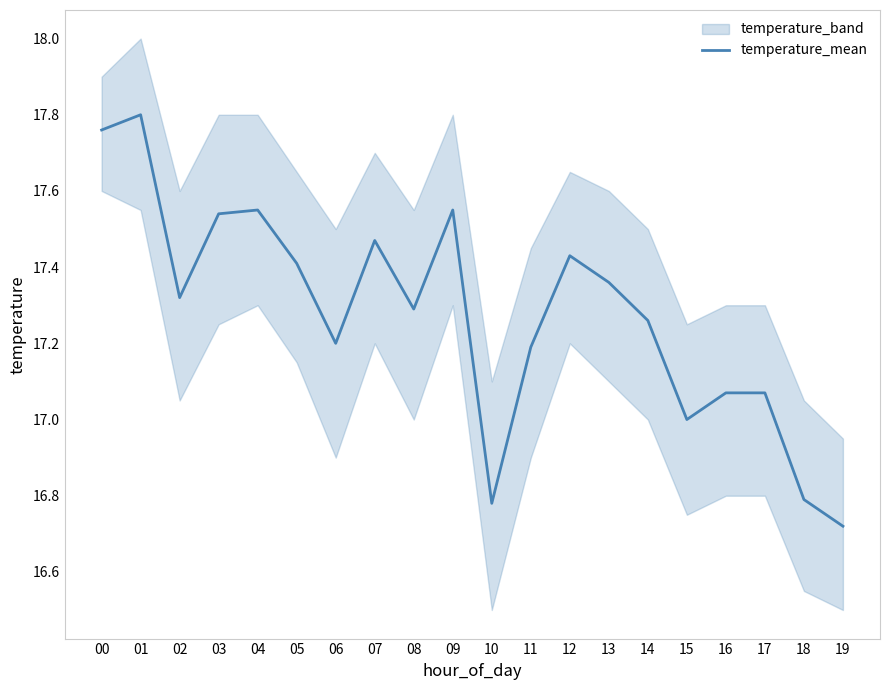

What is the value of the 10th point from the left?

17.6